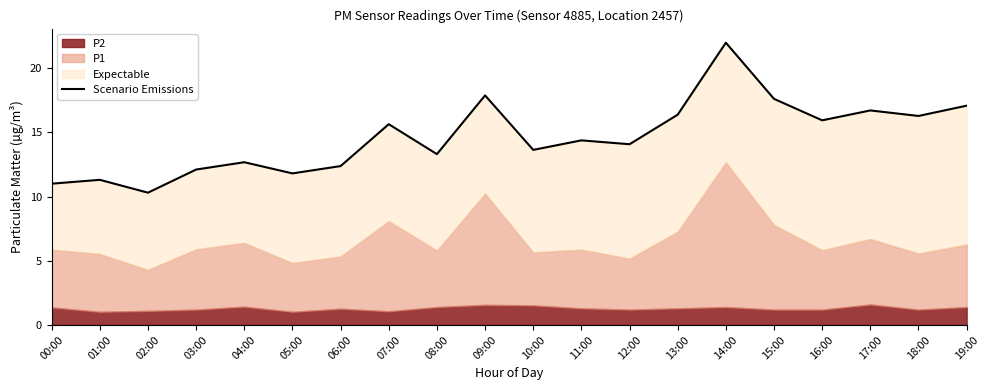

Which has a higher value, 00:00 or 07:00?

07:00